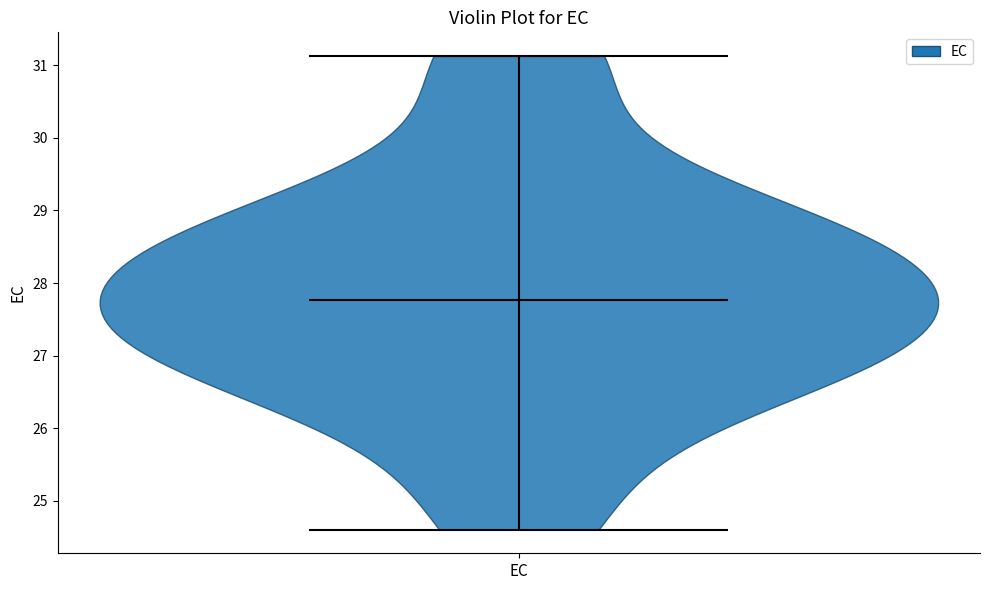

Read this violin plot against the y-axis: where its median line is, and the lowest and highest points the violin reaches. The values are not printed on the chart, so give them approximately, as read against the axis.

median line 27.8, lowest point 24.6, highest point 31.1